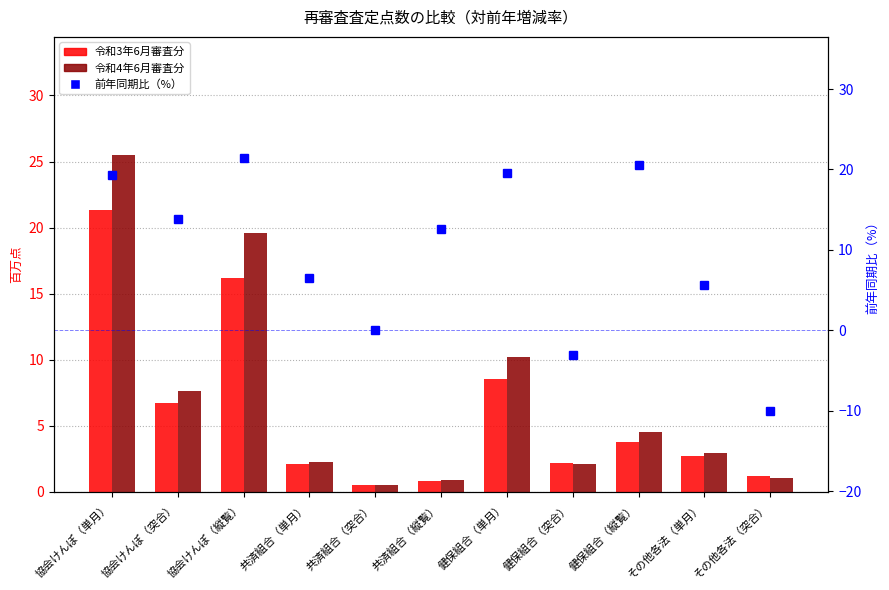

What is the difference between the maximum and minimum values in the 令和4年6月審査分 series?

25.0